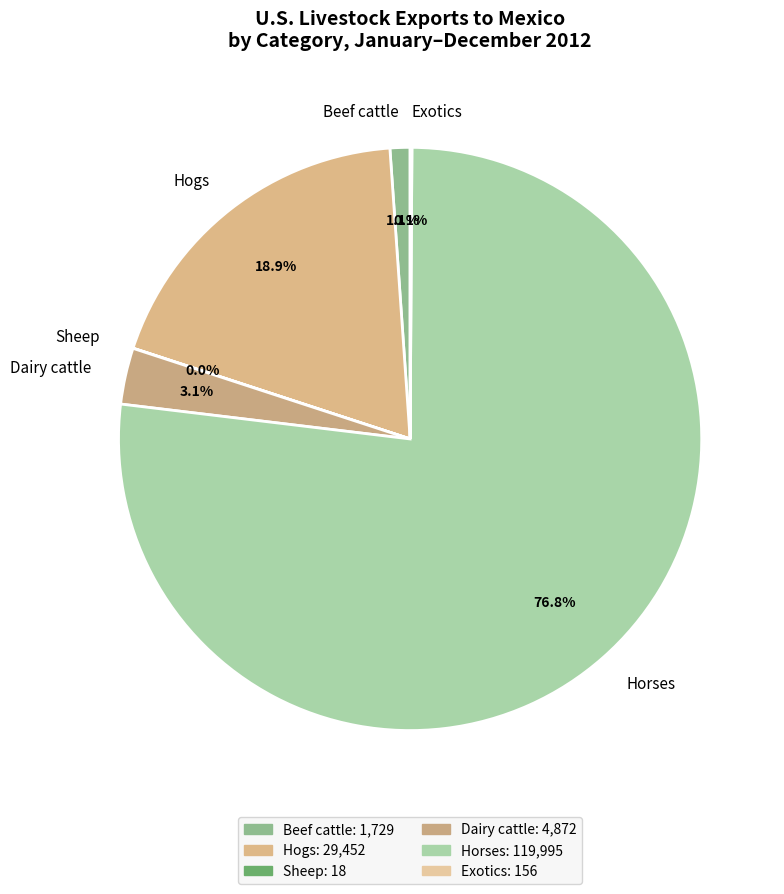

To the nearest percent, what percentage of the pie is Beef cattle?

1%